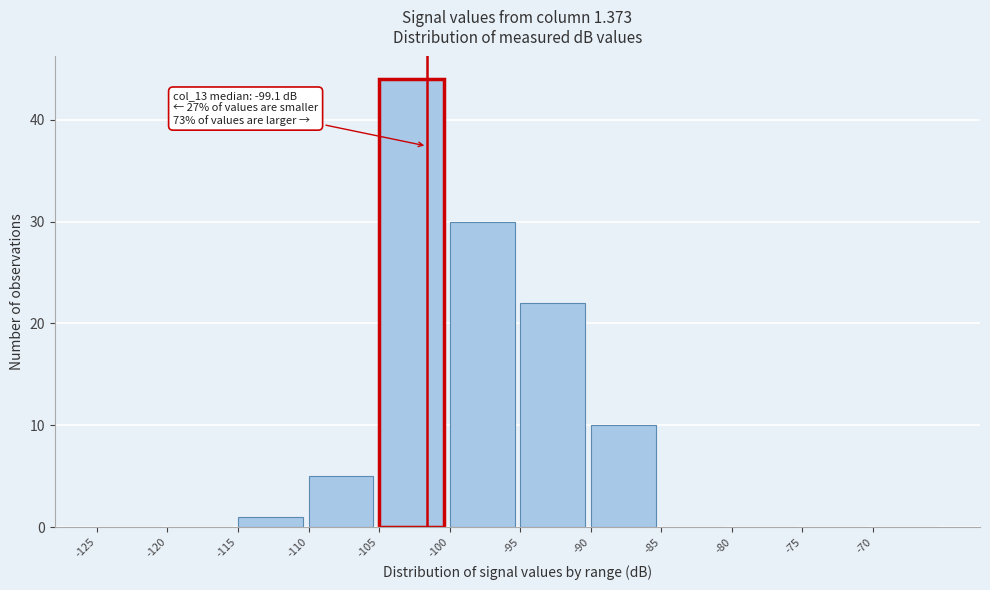

Which range on the x-axis has the tallest bar?

-105 to -100